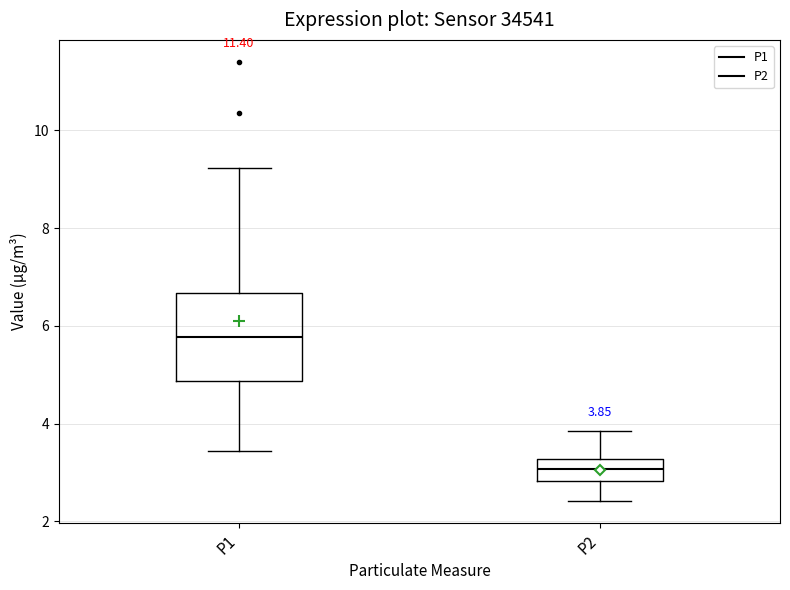

Comparing the boxes themselves (not the whiskers), which one is the tallest?

P1